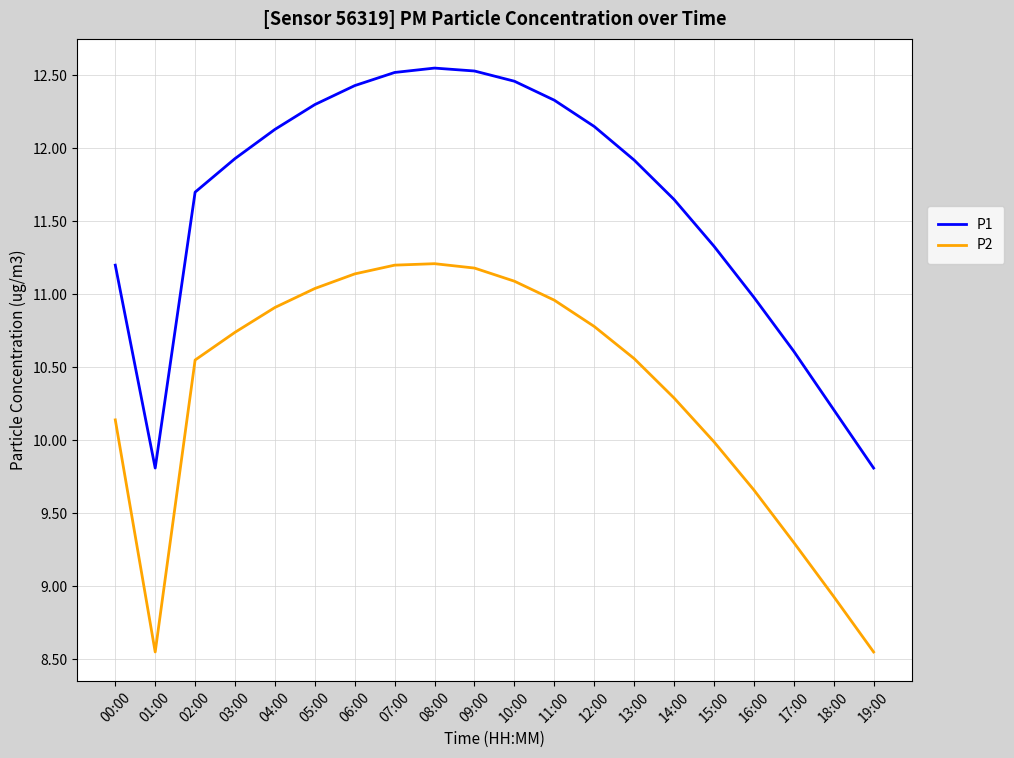

True or false: P1 and P2 cross at least once.

False